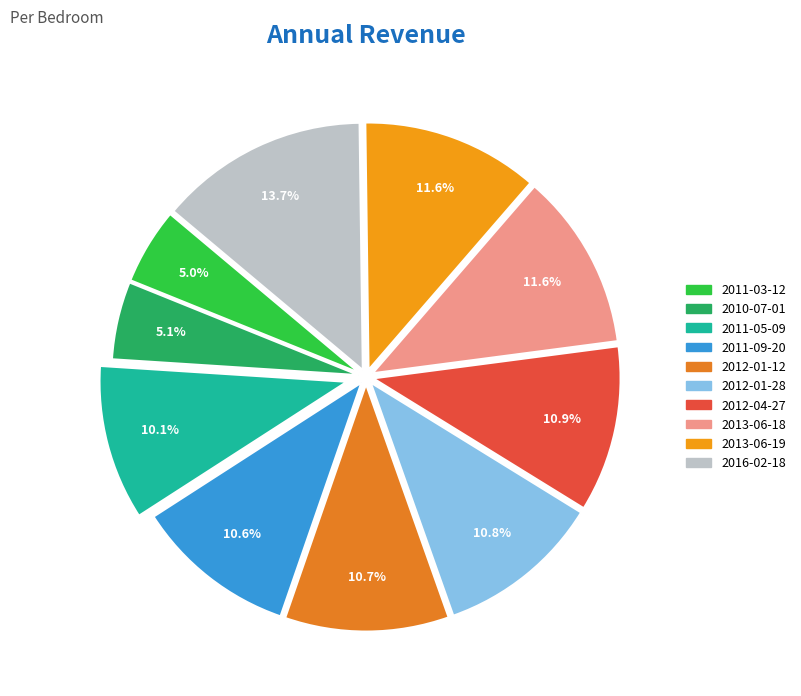

Count the number of slices in the pie.

10